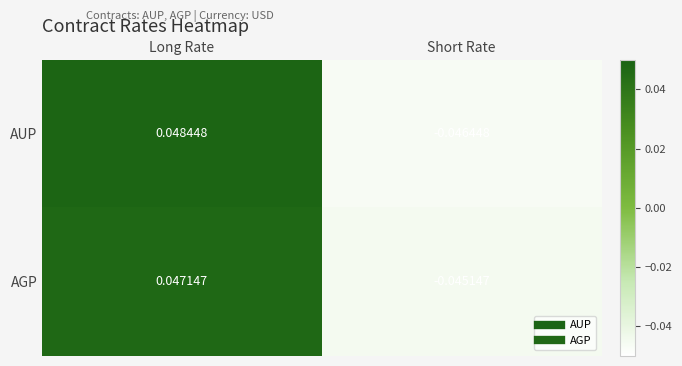

List the series in order of their peak value, highest first.

AUP, AGP